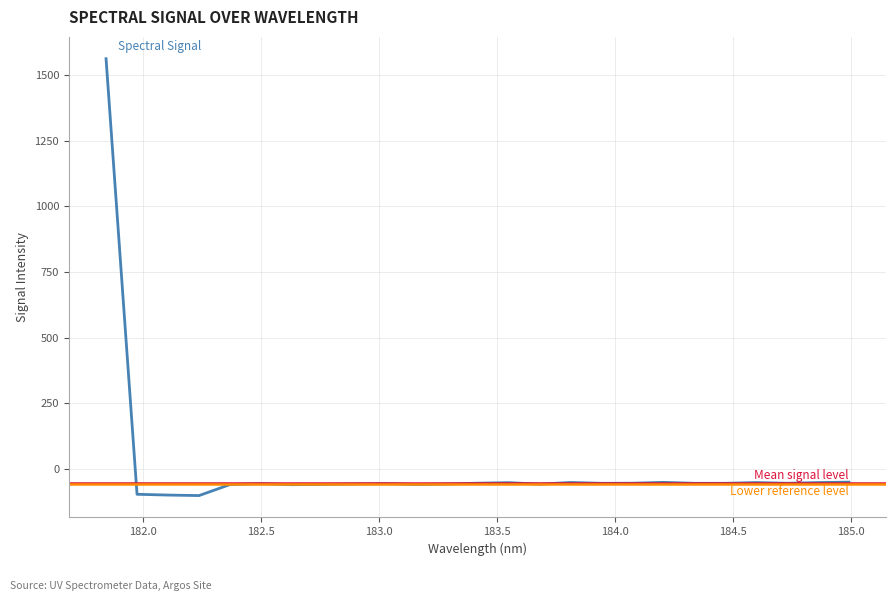

Between 183.0238743082 and 184.46687888, which is larger?

184.46687888